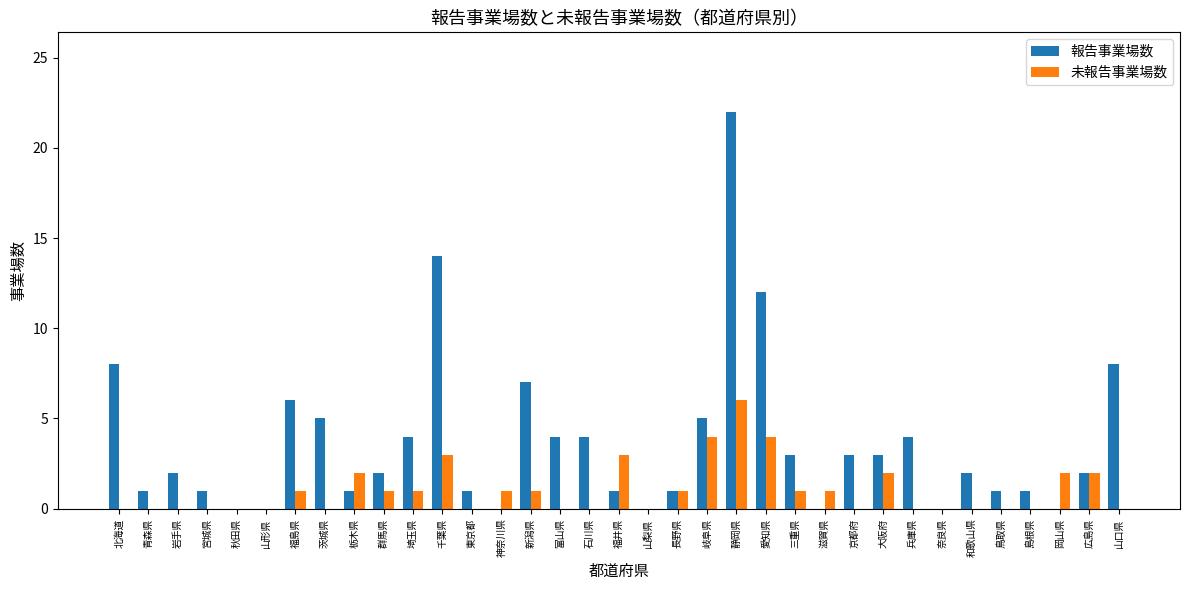

At which category is the sum across all series the highest?

静岡県